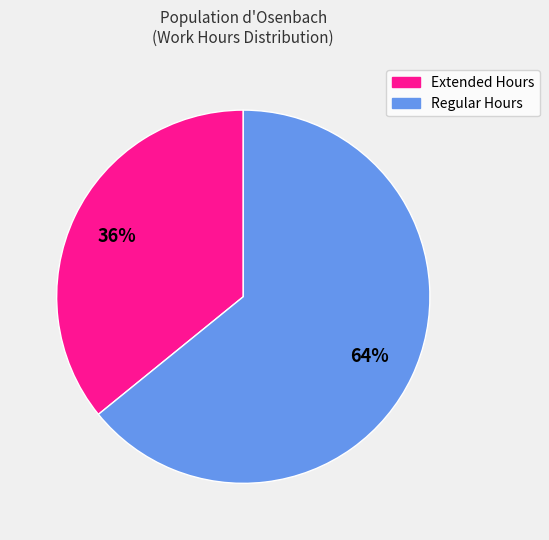

Is there any slice that represents more than half of the pie?

Yes